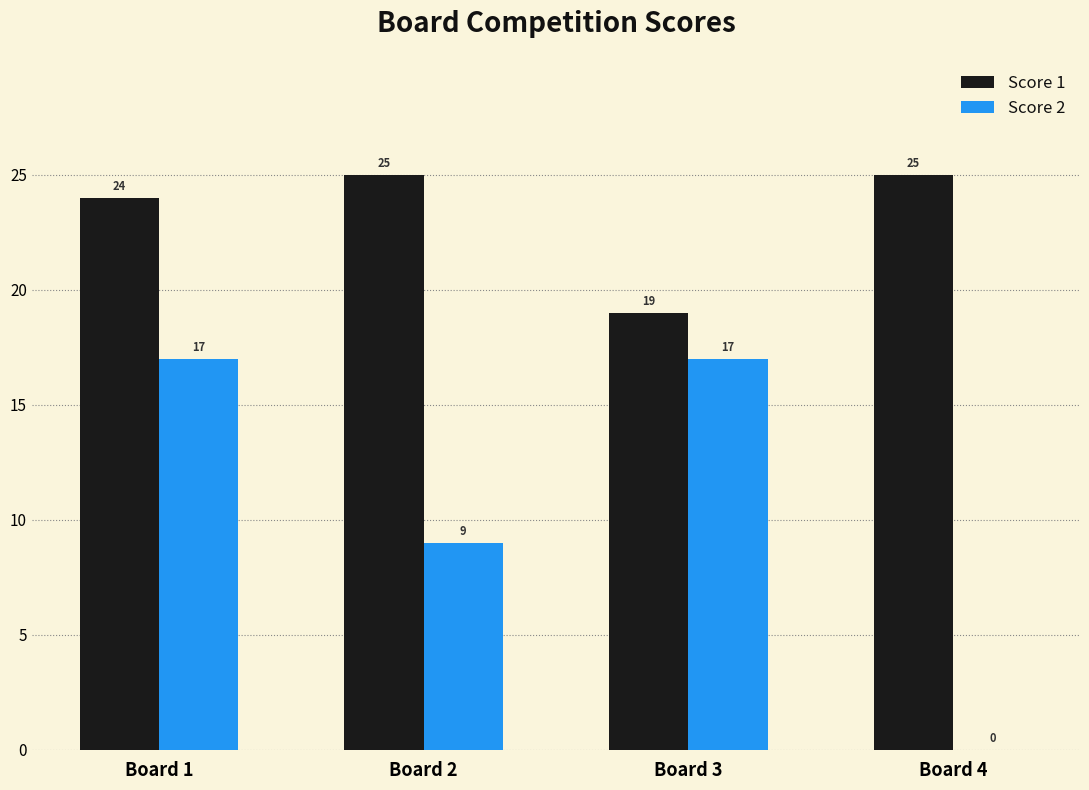

Is it true that Score 1 equals 6 at Board 1?

False